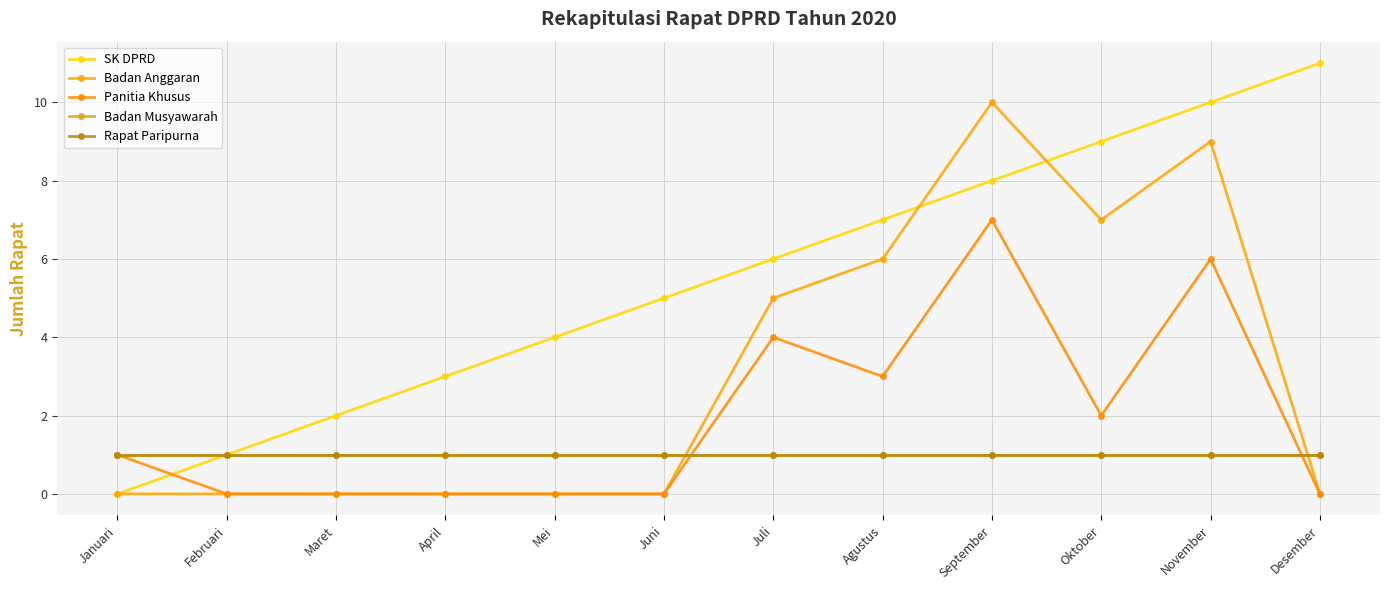

Between which two adjacent categories do Badan Anggaran and SK DPRD first intersect?

Agustus and September